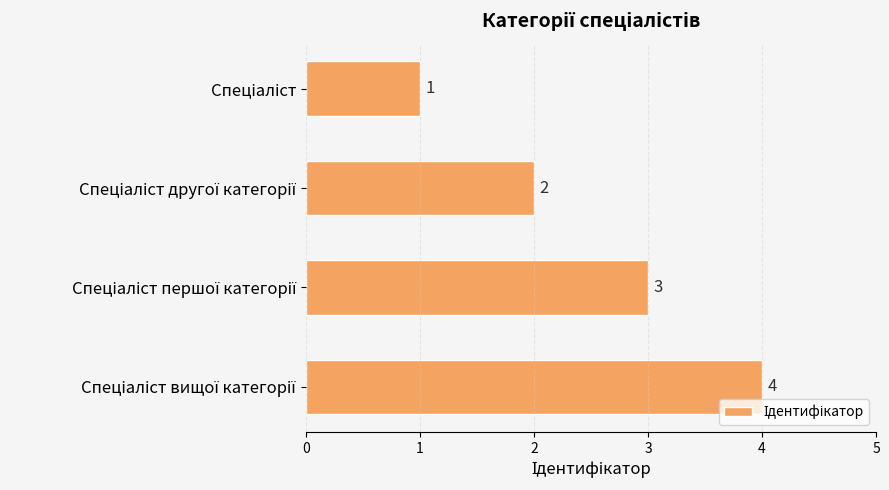

What is the value of the 4th bar from the top?

4